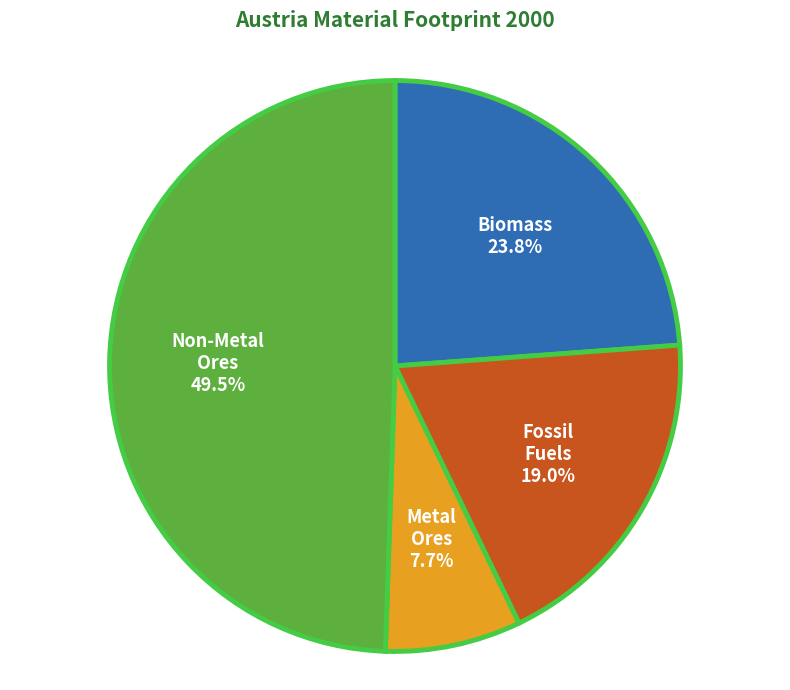

Count the number of slices in the pie.

4